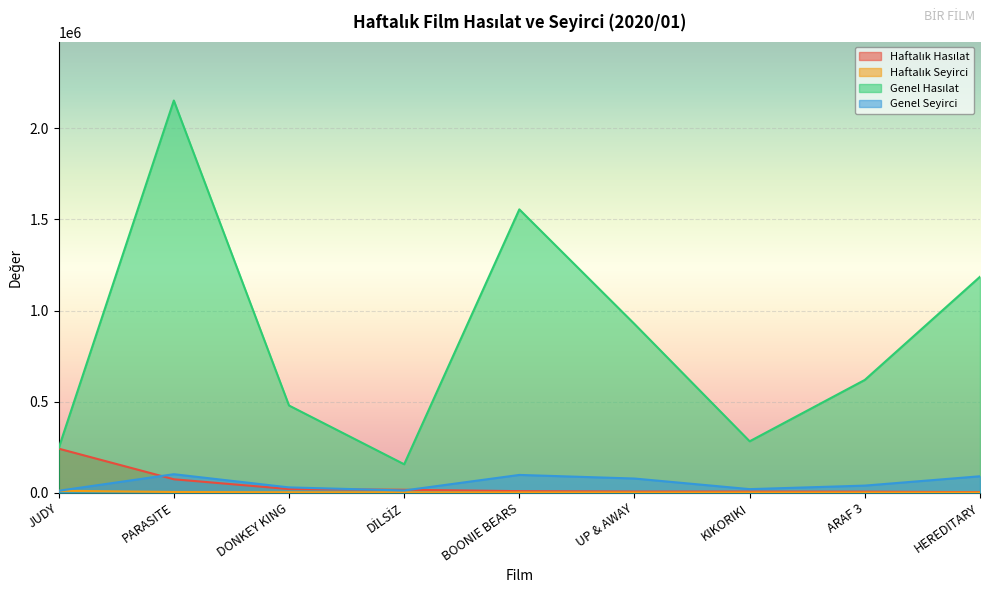

What is the value of the Haftalık Hasılat point at the 8th from the left?

5222.0